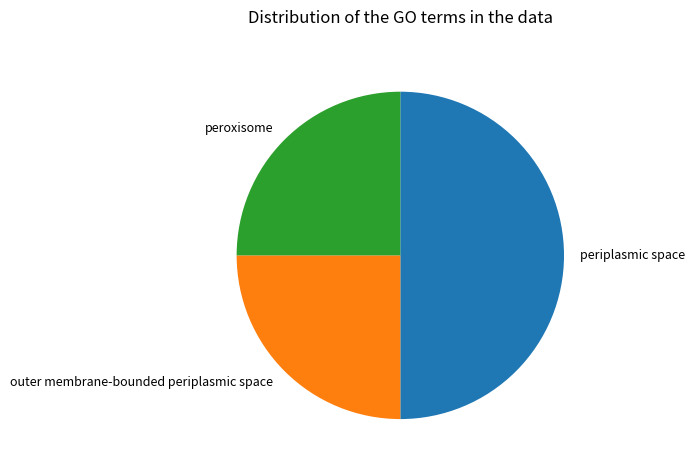

The peroxisome slice represents 34% of the pie. True or false?

False